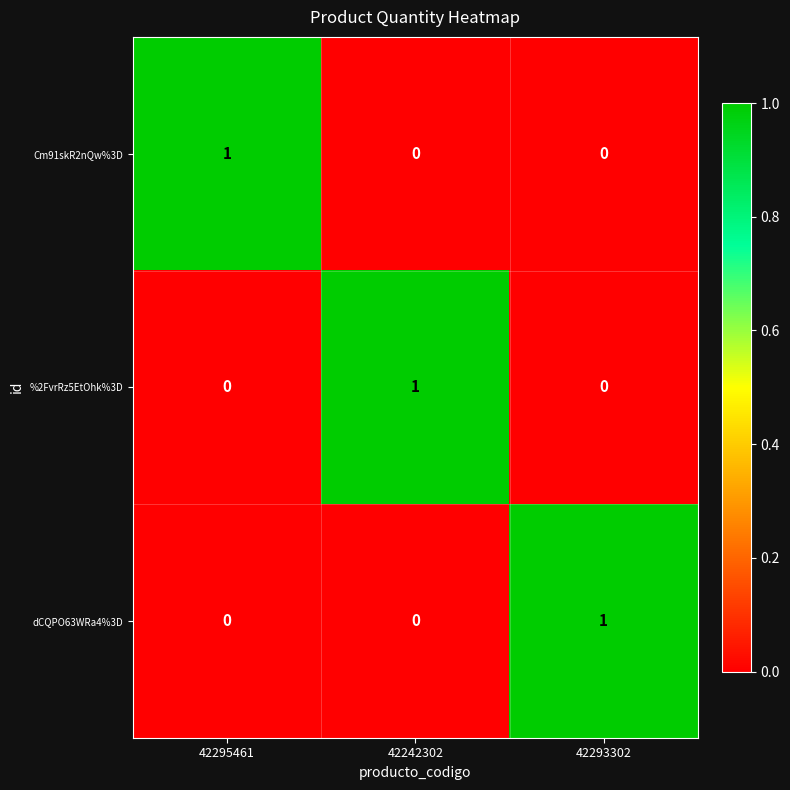

How many dCQPO63WRa4%3D values are between 0 and 1?

3